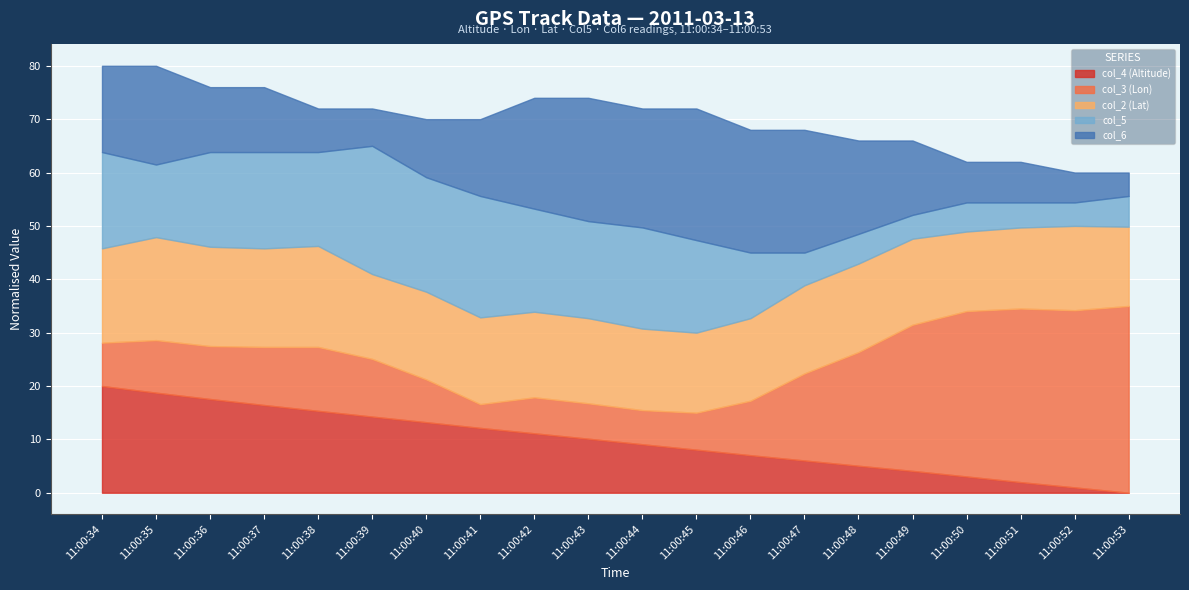

What is the maximum value for col_4 (Altitude)?

20.0